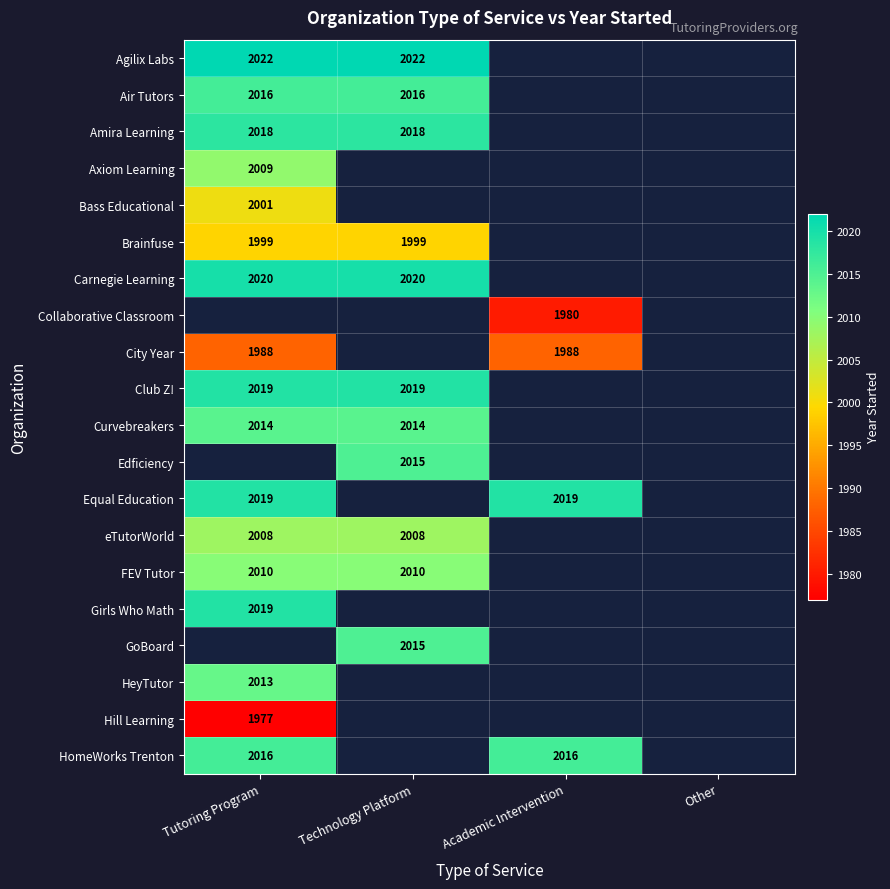

The value of GoBoard at Technology Platform is 3349.4. True or false?

False